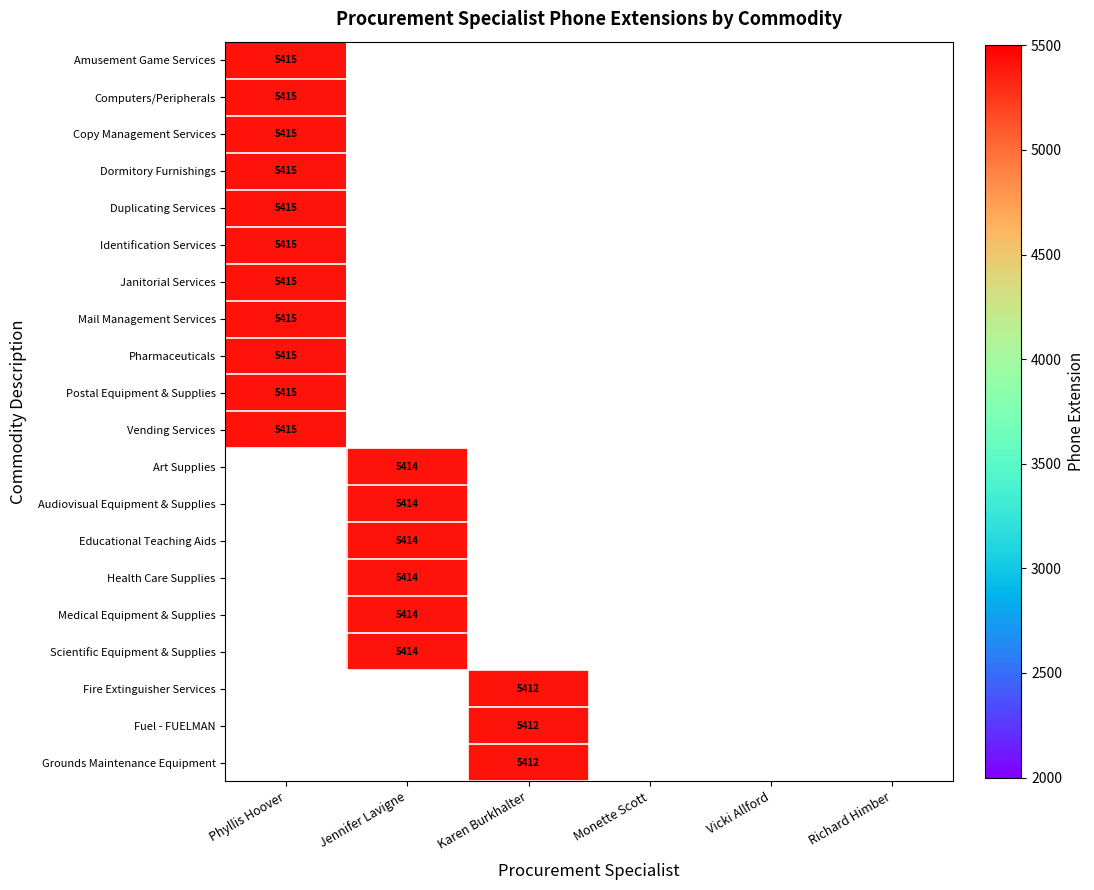

The value of Health Care Supplies at Jennifer Lavigne is 5414. True or false?

True